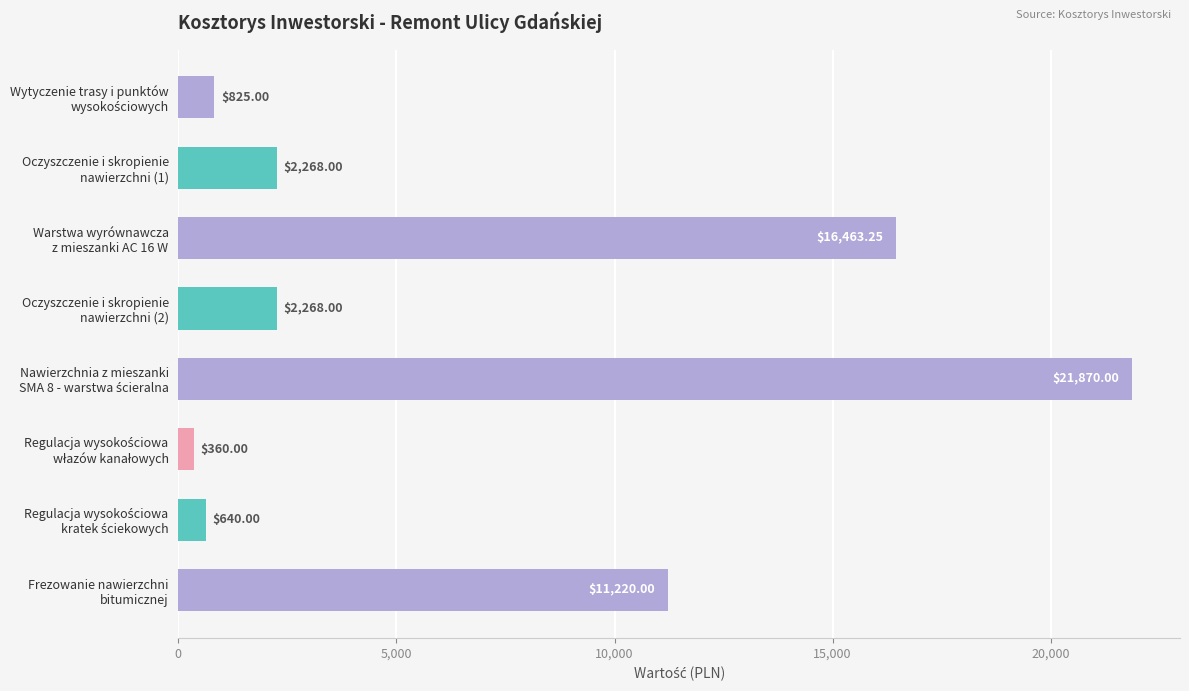

What is the average value?

6989.3